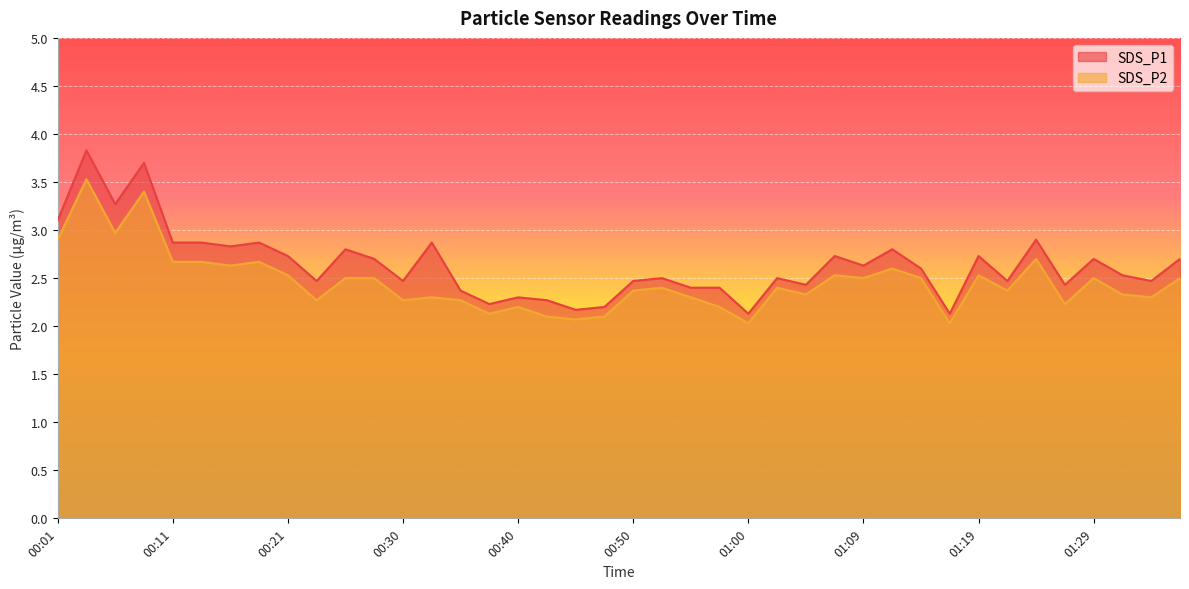

List the labels in order of SDS_P1 value, largest first.

00:04, 00:09, 00:06, 00:01, 01:24, 00:11, 00:13, 00:18, 00:33, 00:16, 00:26, 01:12, 00:21, 01:07, 01:19, 00:28, 01:29, 01:36, 01:09, 01:14, 01:31, 00:52, 01:02, 00:23, 00:30, 00:50, 01:21, 01:34, 01:04, 01:26, 00:55, 00:57, 00:35, 00:40, 00:43, 00:38, 00:47, 00:45, 01:00, 01:17